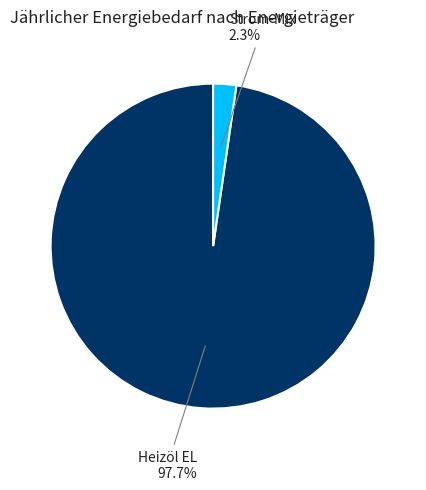

Is there a majority slice in this chart?

Yes